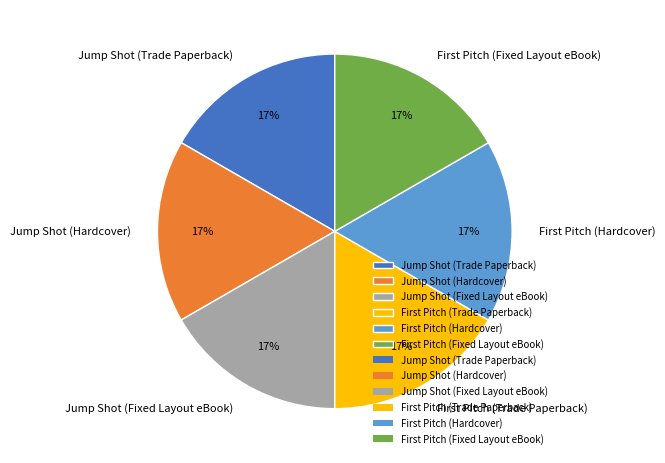

What is the ratio of the value at Jump Shot (Fixed Layout eBook) to the value at Jump Shot (Trade Paperback)?

1.0